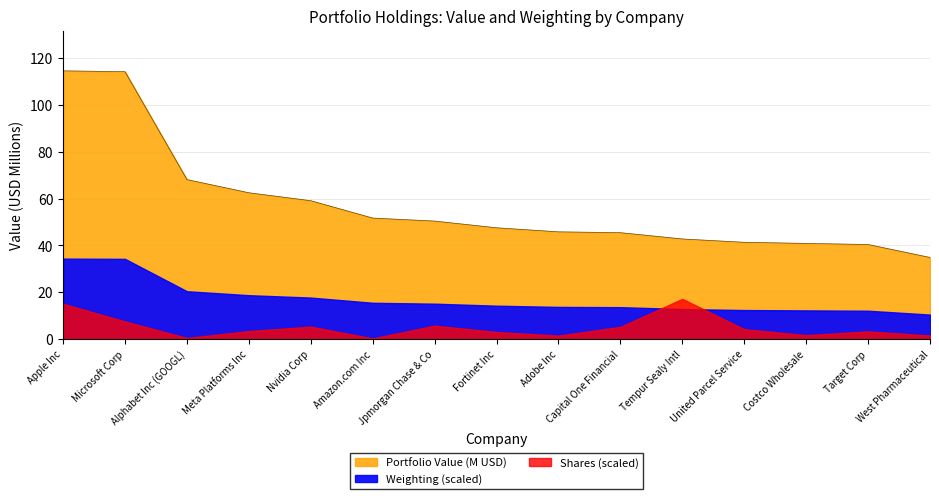

Between Jpmorgan Chase & Co and Alphabet Inc (GOOGL), which is larger?

Alphabet Inc (GOOGL)